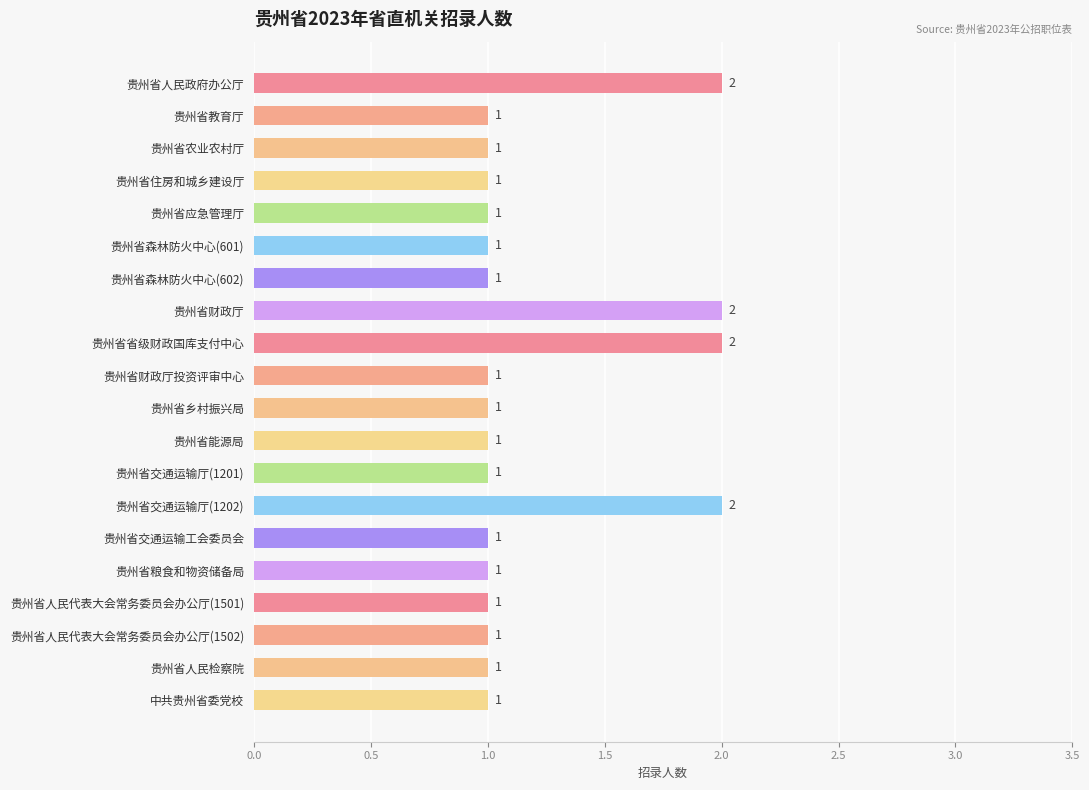

The chart shows a value of 2 at 贵州省交通运输厅(1202). True or false?

True